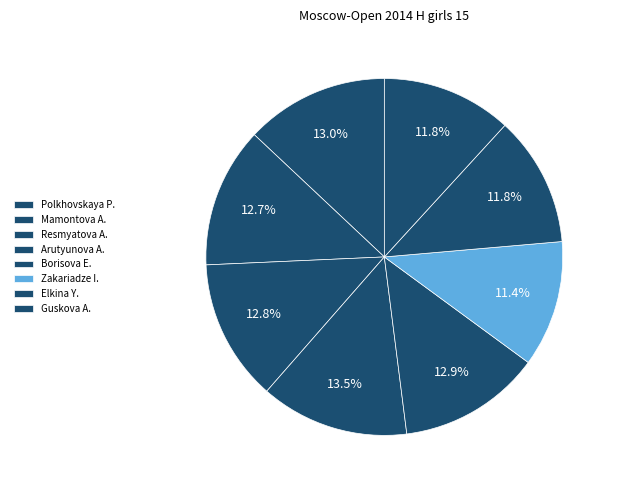

Which slice is the smallest?

Zakariadze Irina